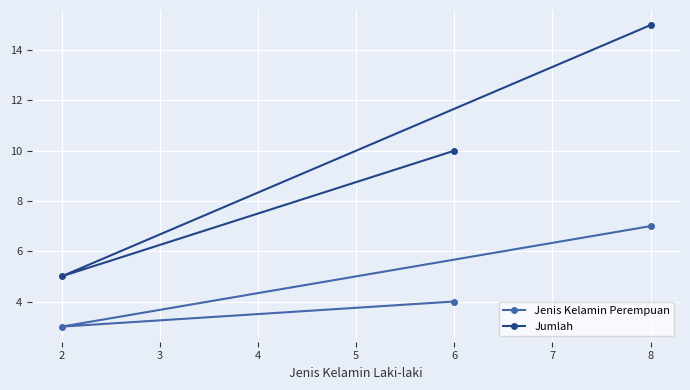

Count the Jumlah values in the range 5 to 15.

3